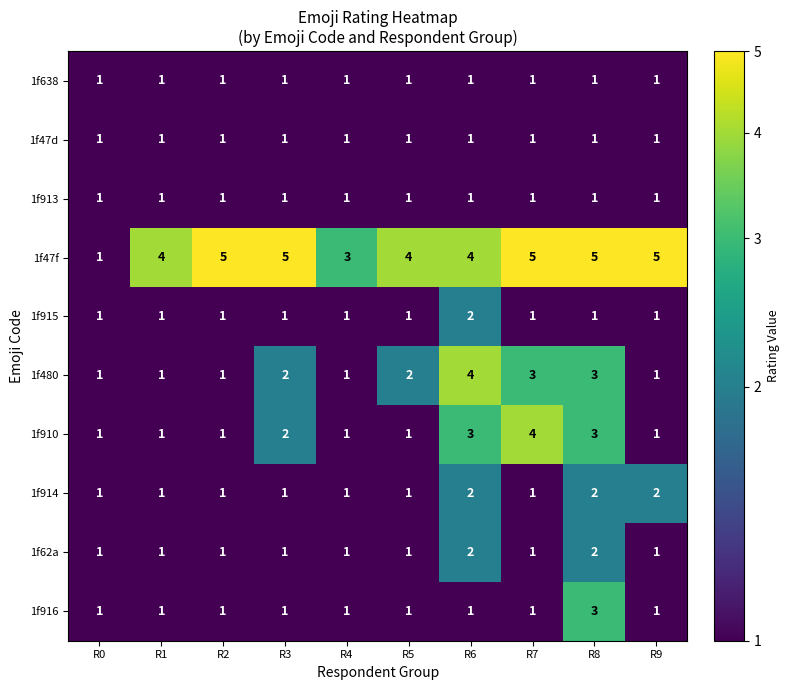

What is the sum of the 1f47f values at R7 and R2?

10